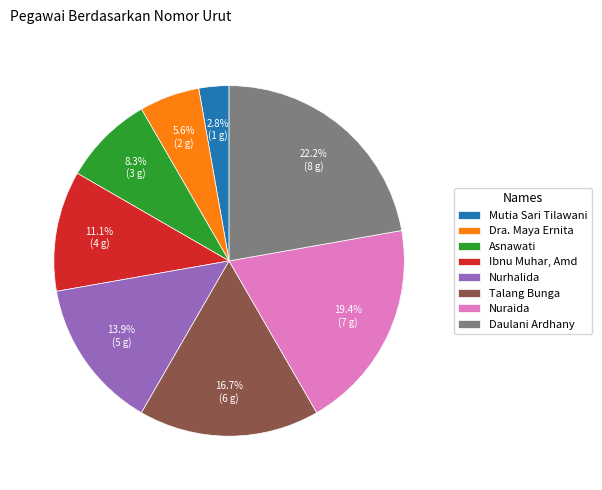

Approximately how many times larger is the value at Asnawati compared to Nurhalida?

0.6